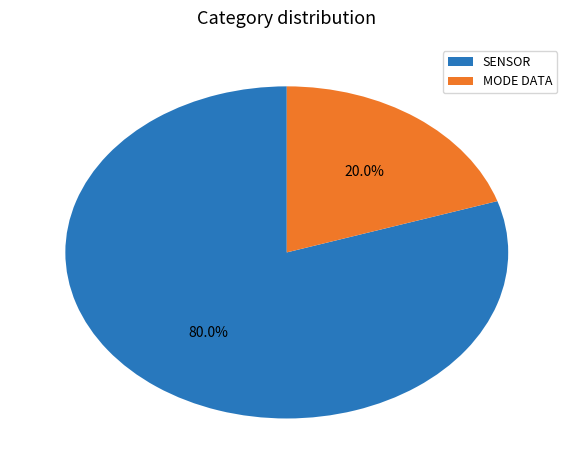

Which category has the smallest portion of the pie?

MODE DATA